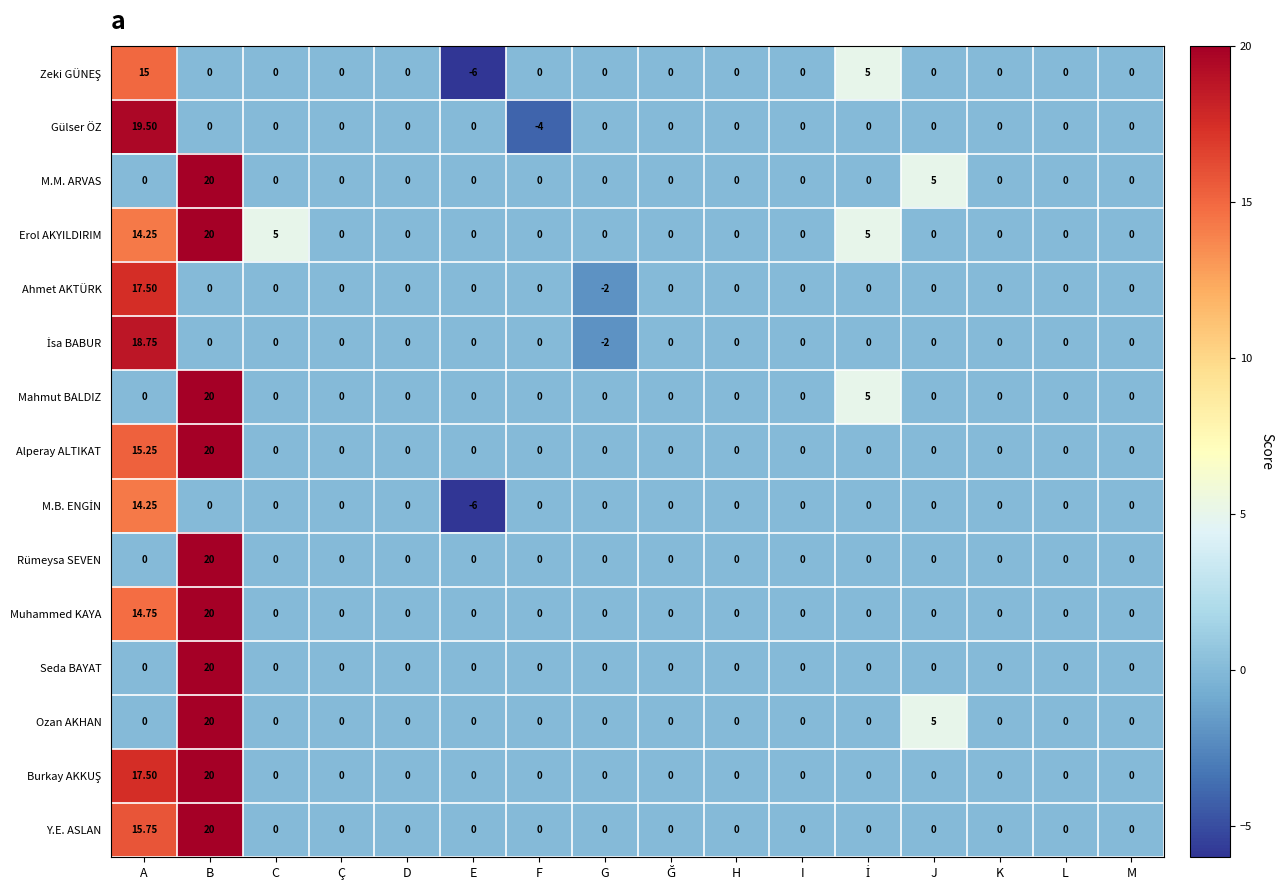

Which label corresponds to the smallest value in the chart?

E